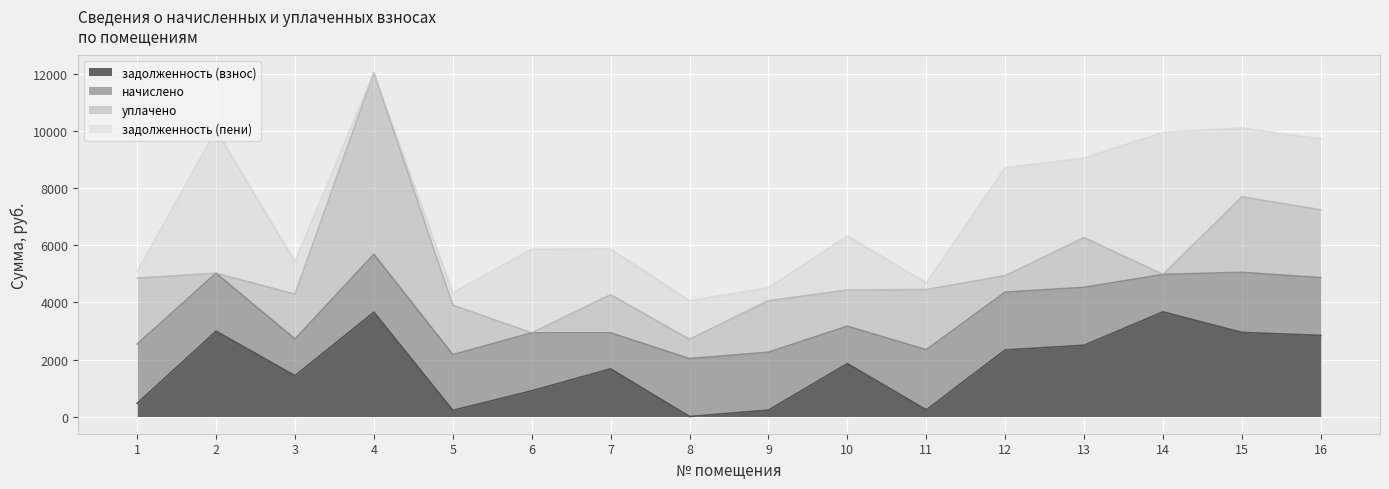

Where is the first local minimum for начислено?

3